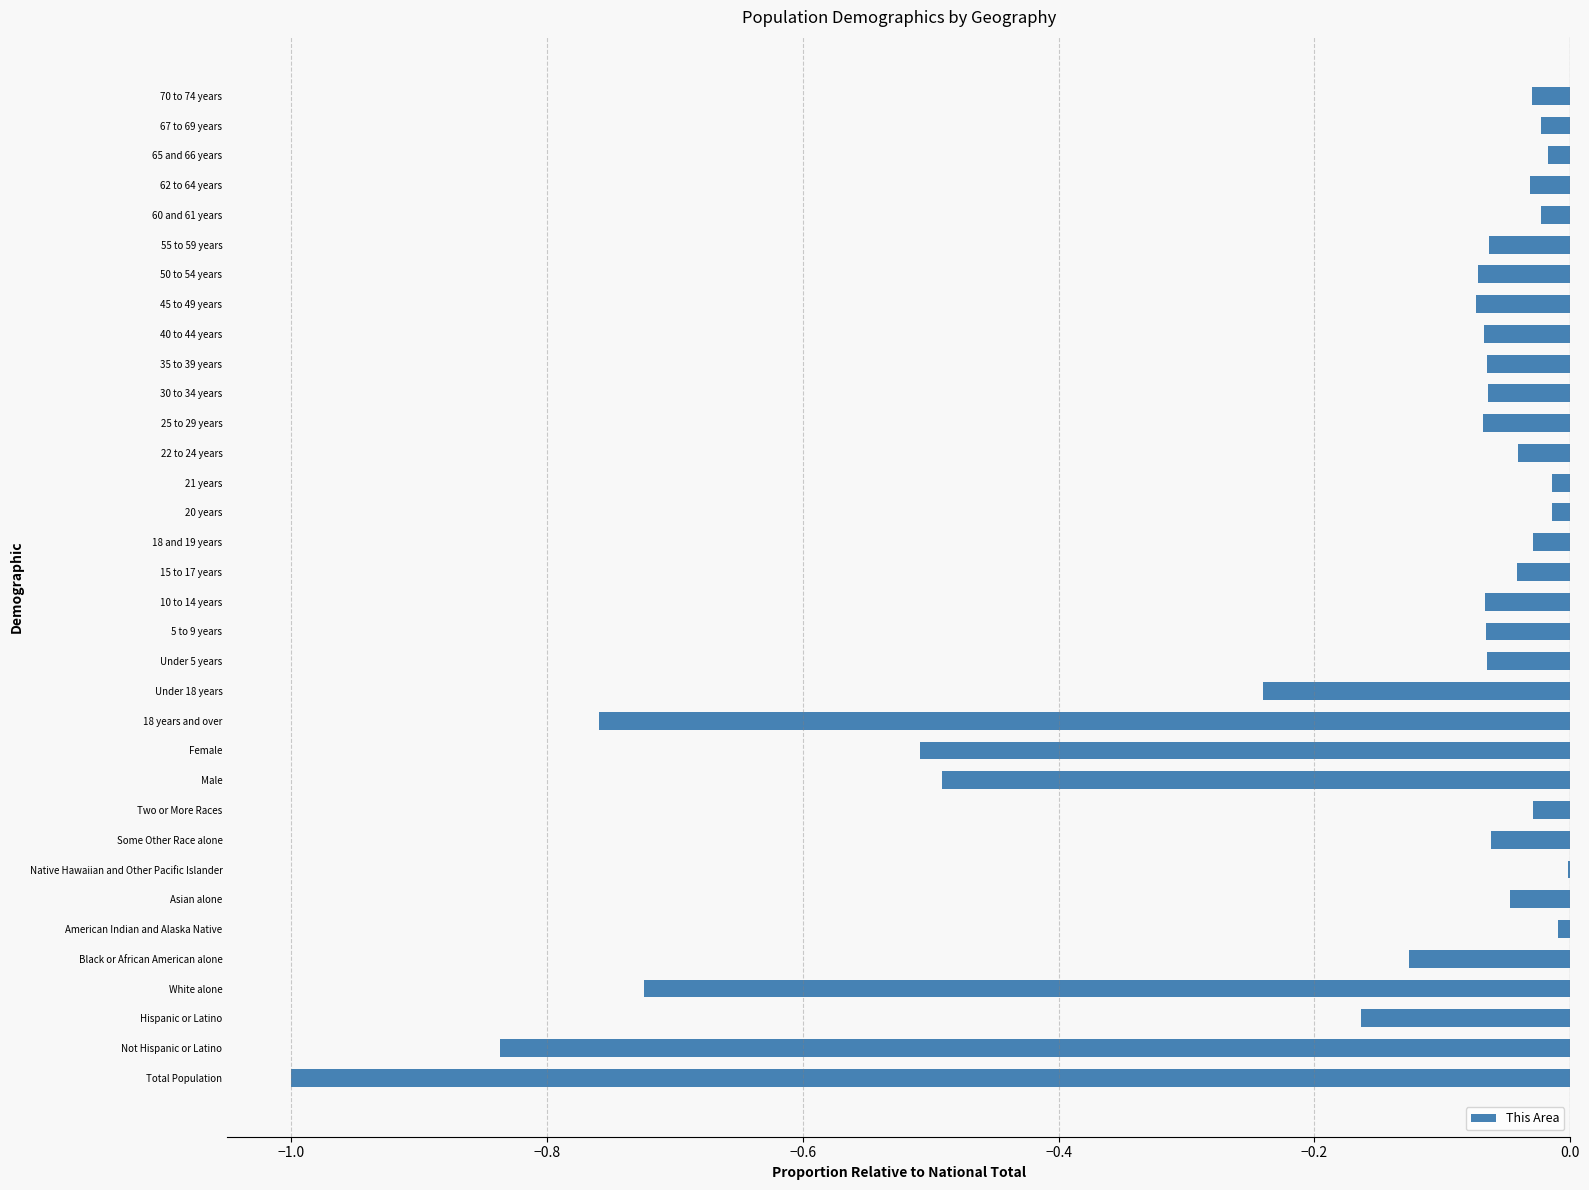

What is the change in value from Hispanic or Latino to 62 to 64 years?

+0.1